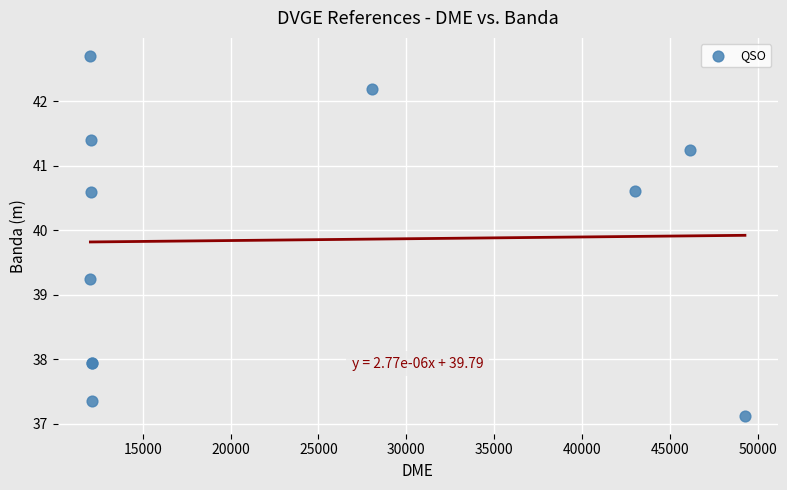

What Y value in the scatter plot is closest to 39?

39.2